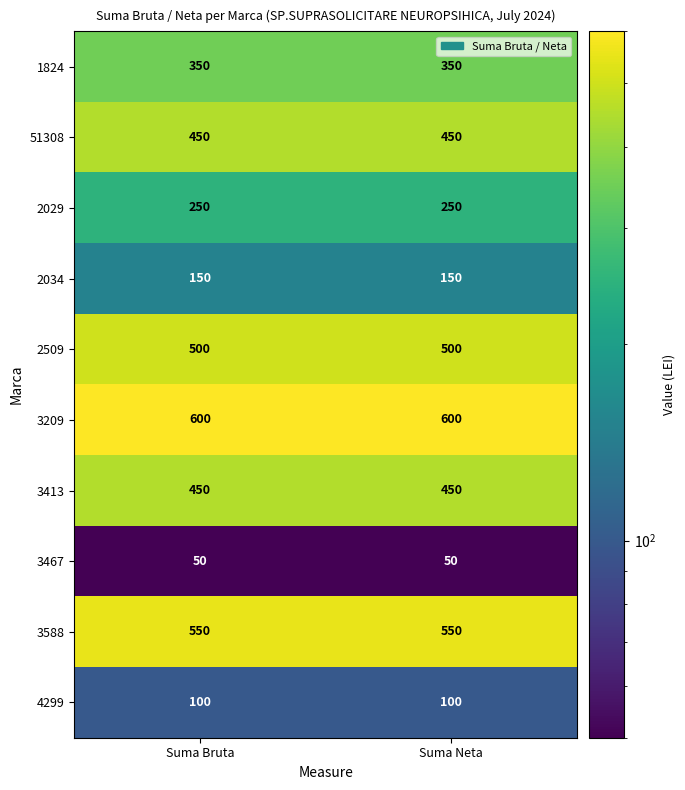

What is the sum of the 2509 values at Suma Neta and Suma Bruta?

1000